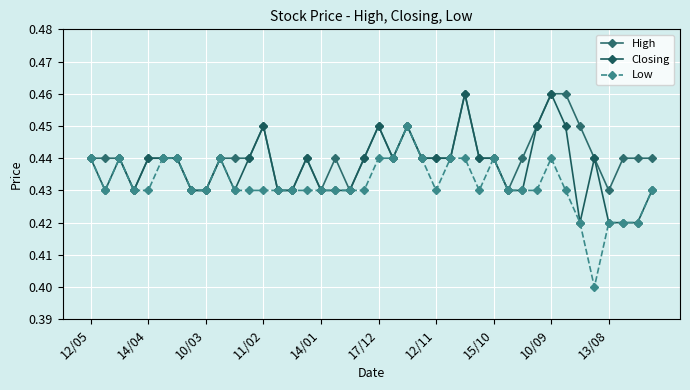

How many data points does each series have?

40